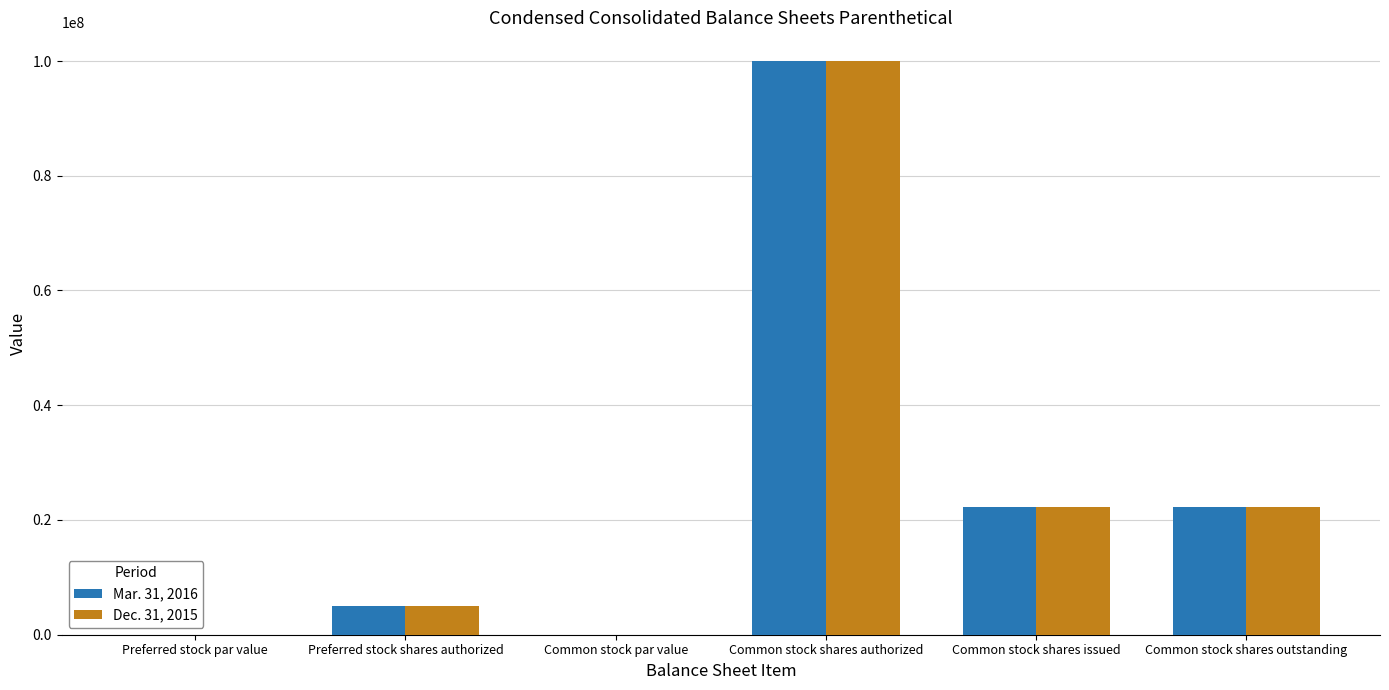

What is the maximum value for Mar. 31, 2016?

100000000.0